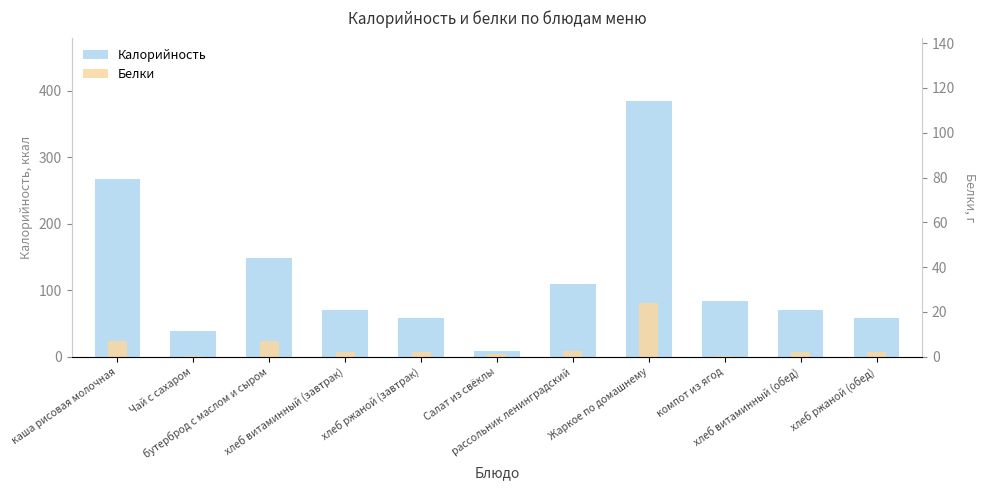

What are all the series names shown in the legend?

Калорийность, Белки